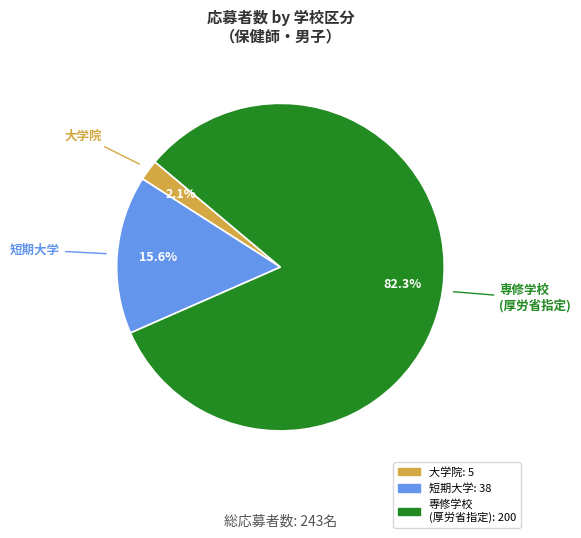

Which slice is the smallest?

大学院